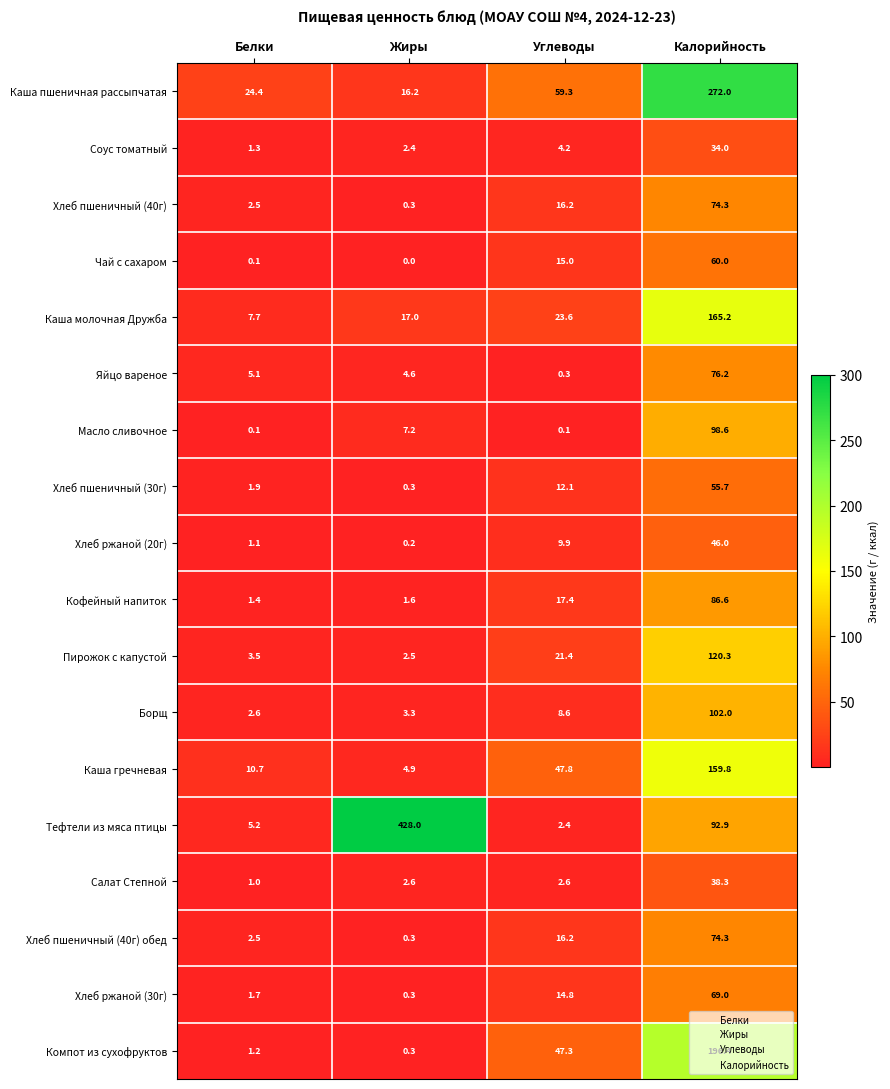

What is the sum of all Хлеб ржаной (20г) values?

57.2